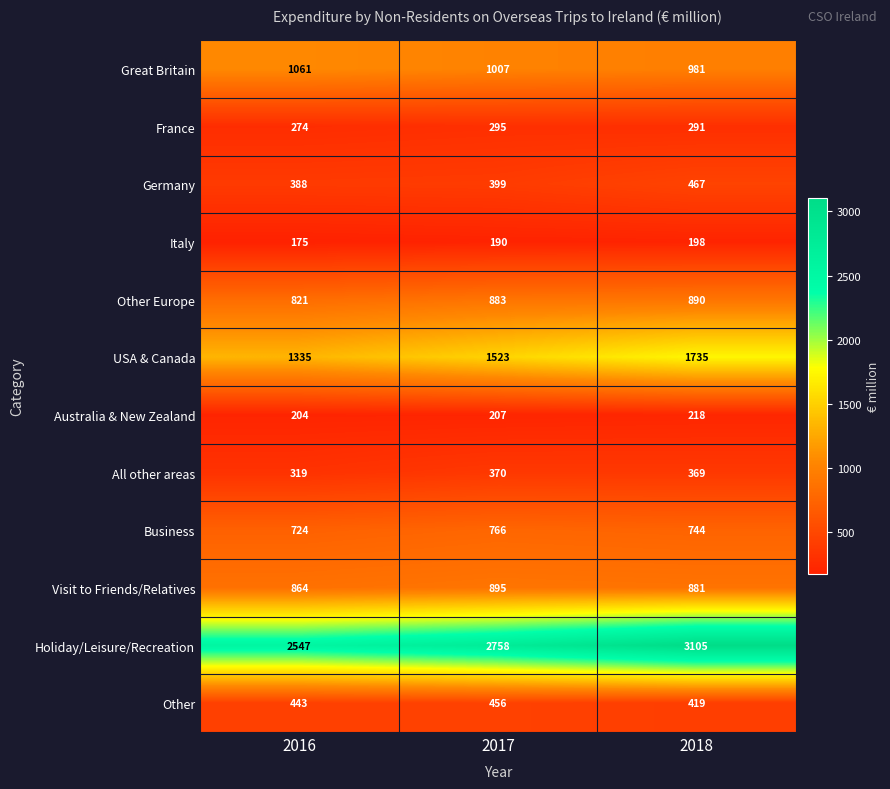

At which category is the sum across all series the highest?

2018